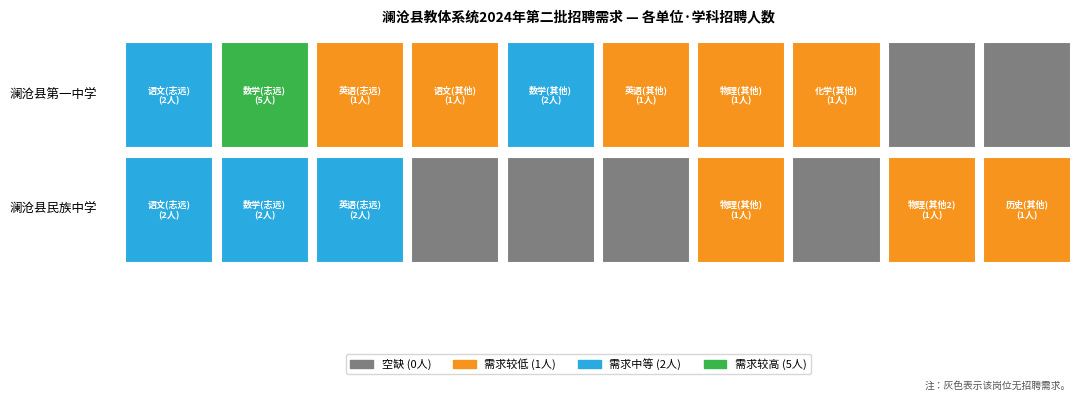

At how many categories does at least one series exceed 3?

1